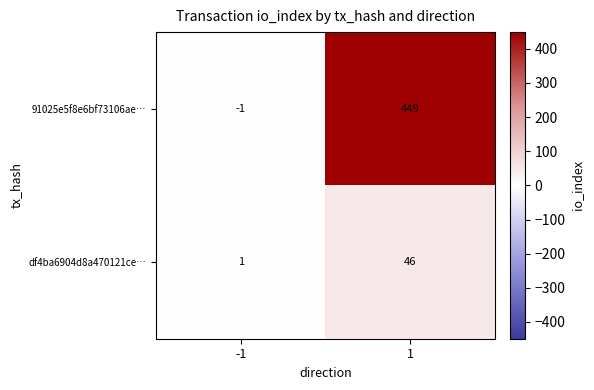

Reading left to right, extract all data points from this chart.

91025e5f8e6bf73106ae…: -1=-1	1=449
df4ba6904d8a470121ce…: -1=1	1=46